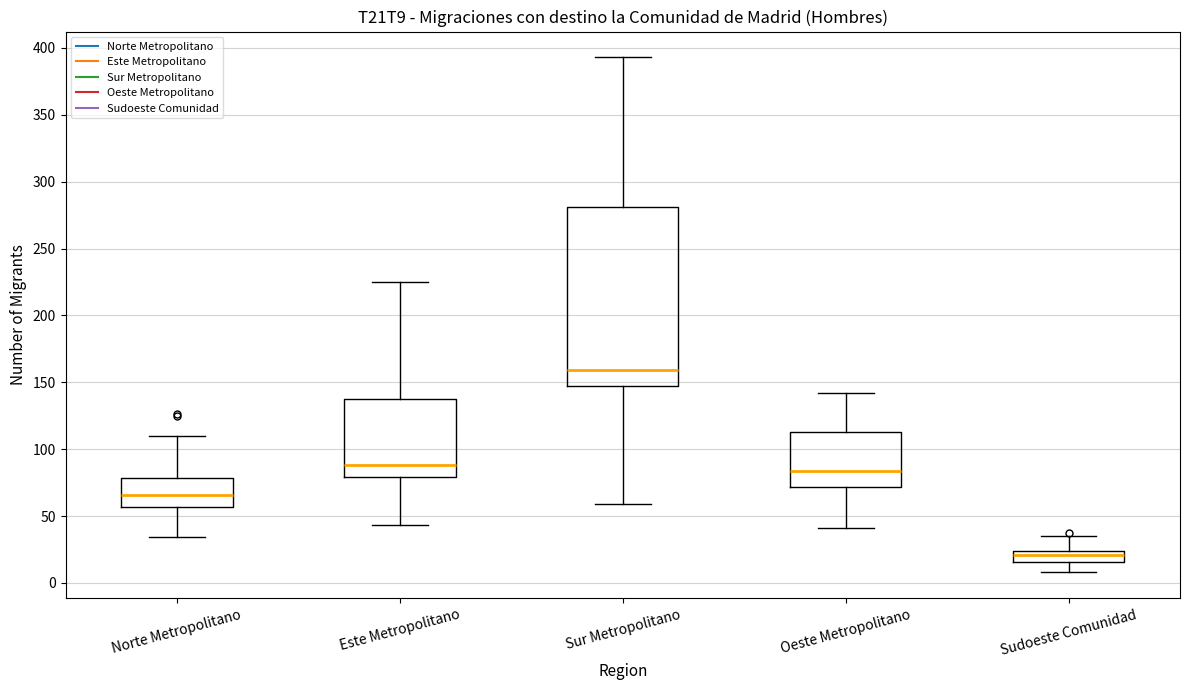

Which box has the highest median line?

Sur Metropolitano